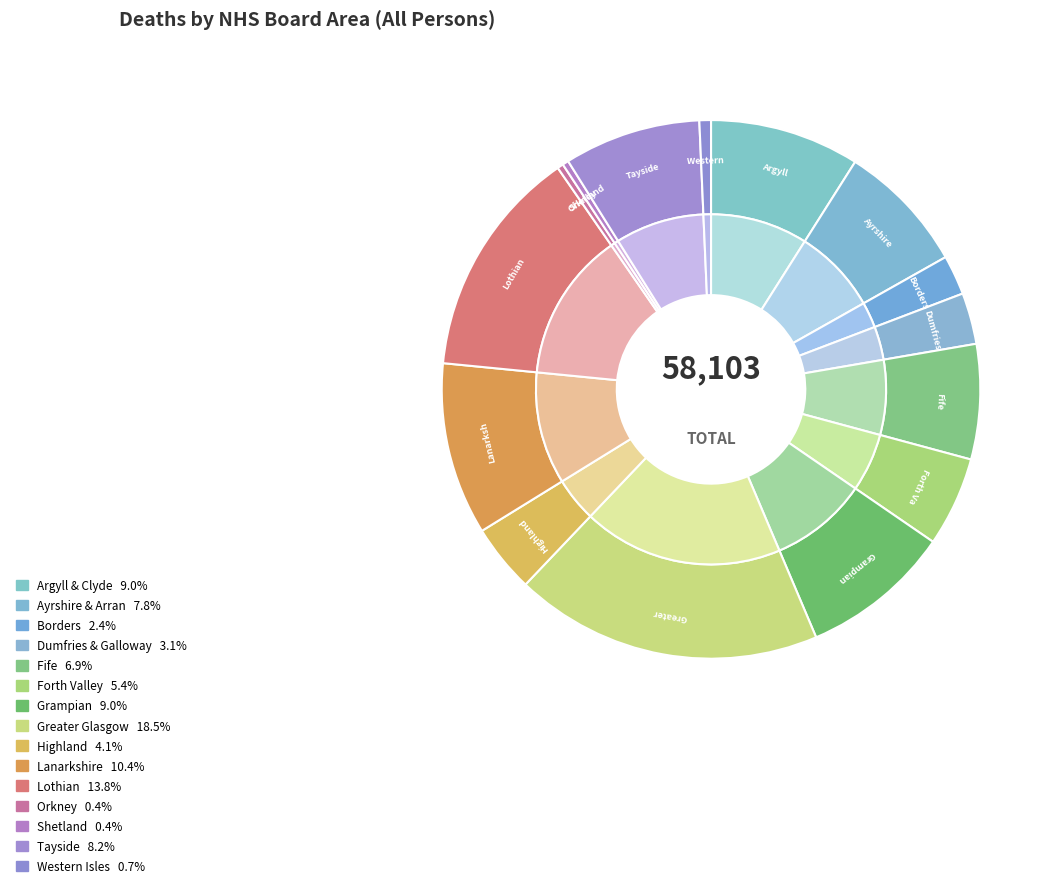

True or false: Highland accounts for 1% of the total.

False